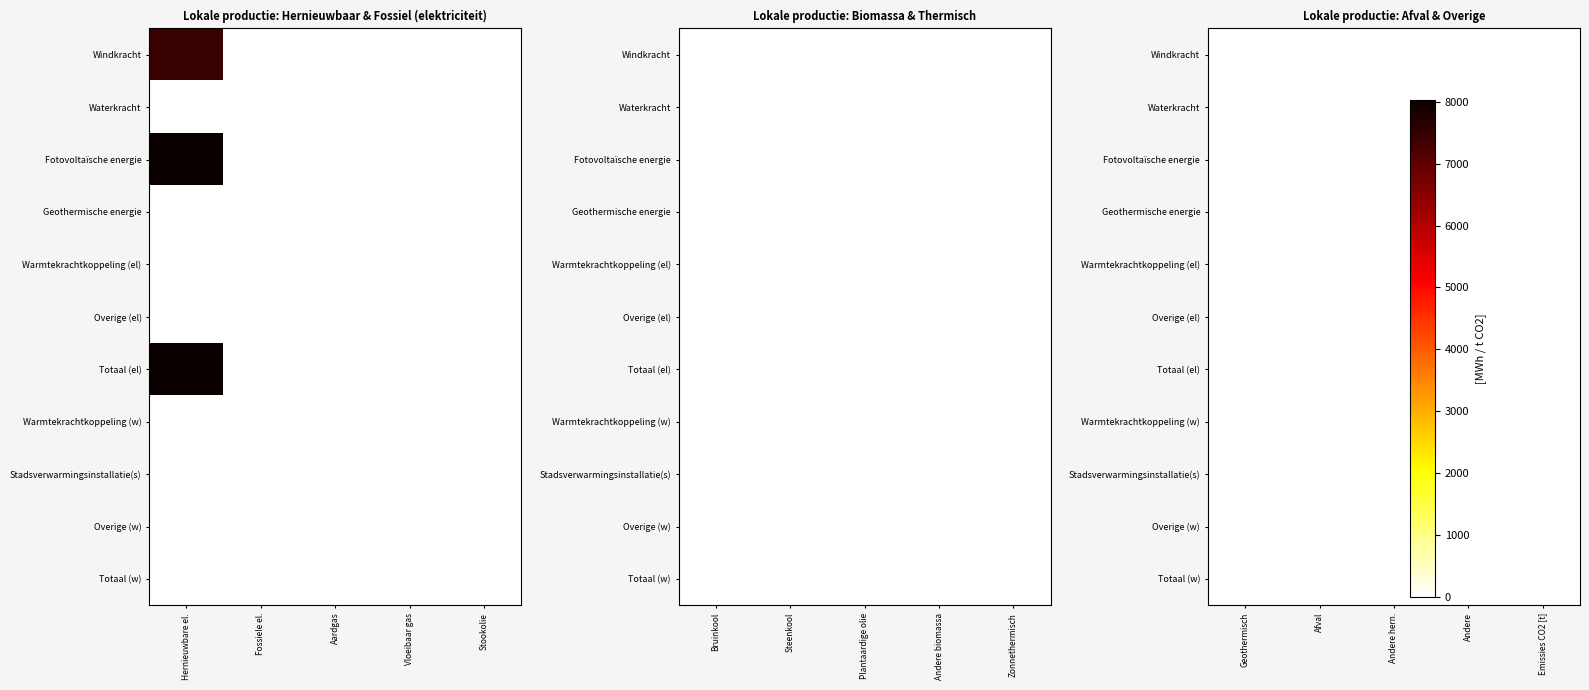

Which series has the largest total across all categories?

Totaal (el)